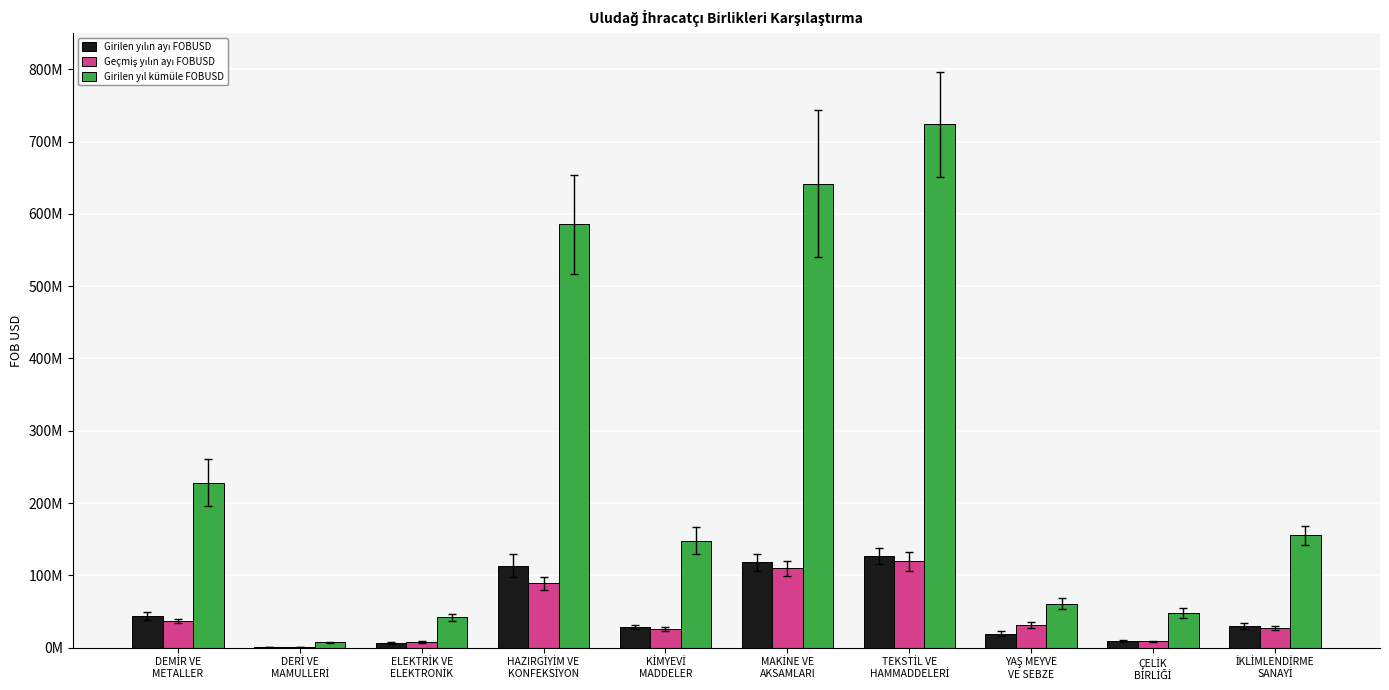

What is the maximum value shown in the chart?

723880538.1